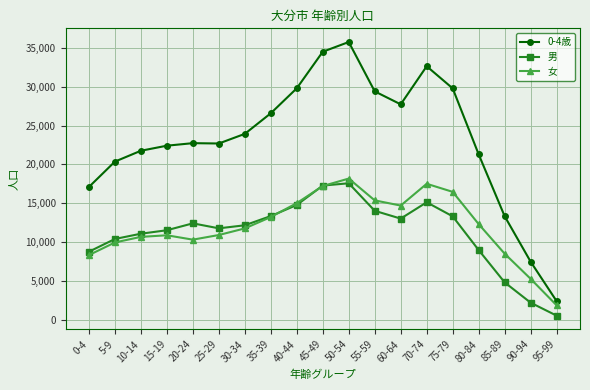

What are all the series names shown in the legend?

0-4歳, 男, 女